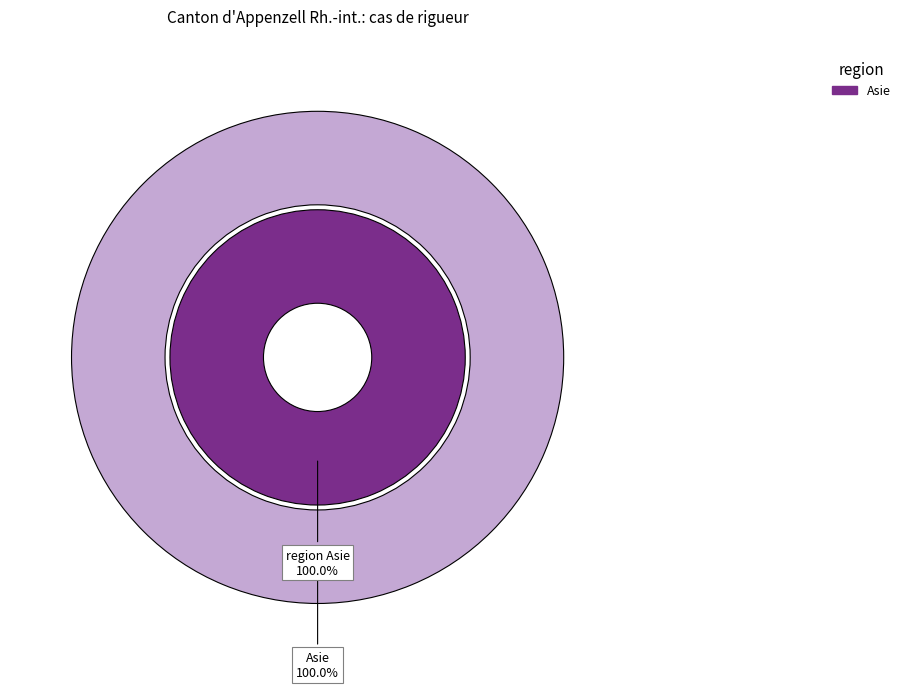

Do Subsahara and Afrique together represent more than half of the pie?

No